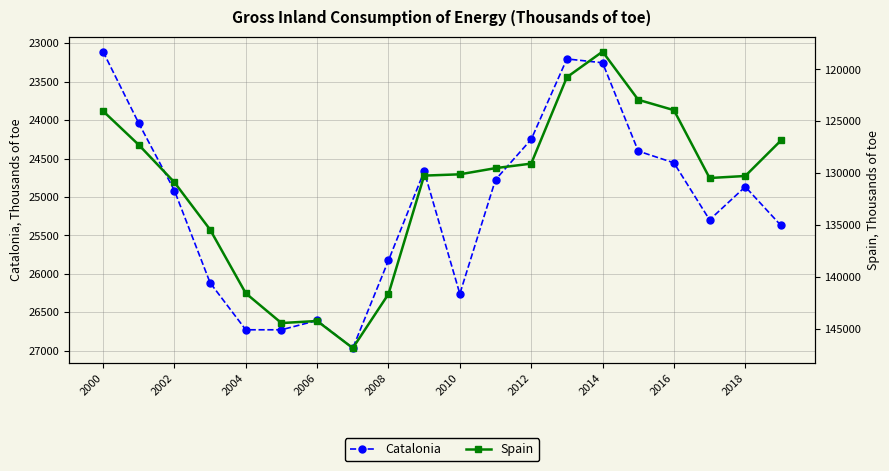

How many lines are shown in the chart?

2